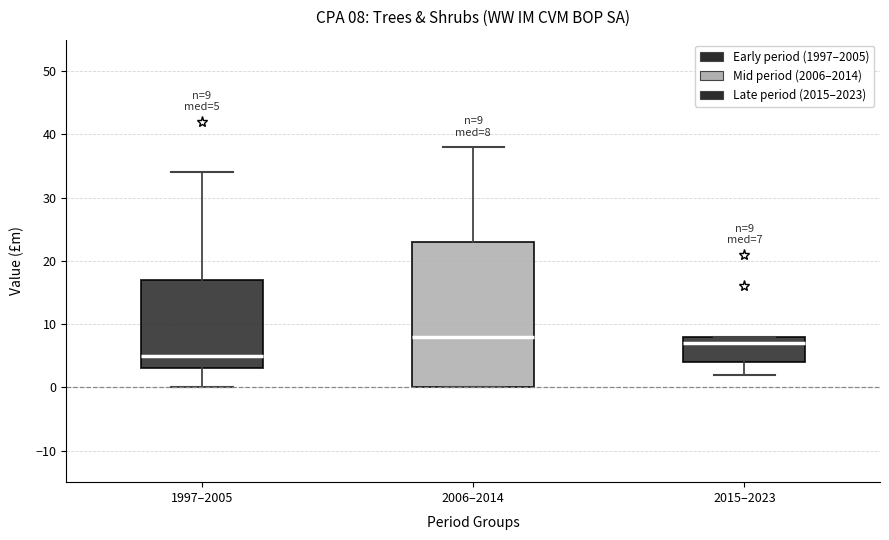

Which box has the lowest median line?

1997–2005